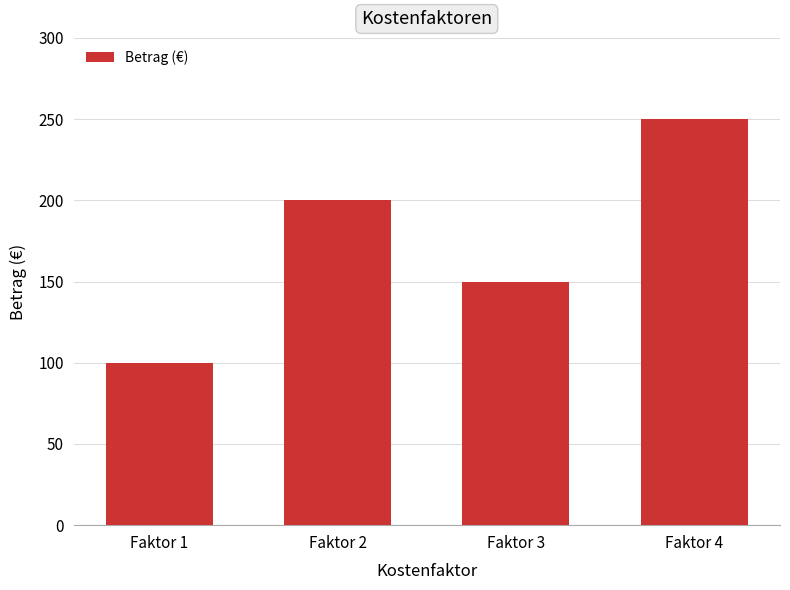

At which category does the chart reach its peak across all series?

Faktor 4